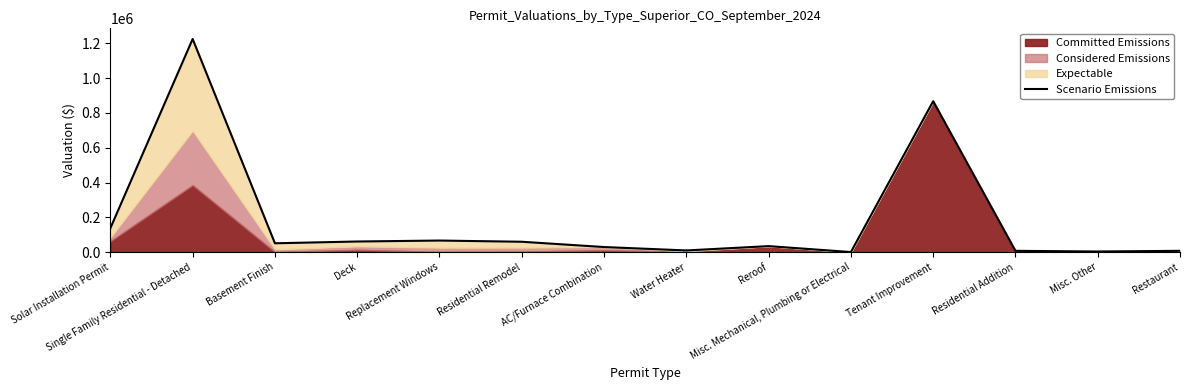

Rank the categories by value from lowest to highest.

Misc. Mechanical, Plumbing or Electrical, Misc. Other, Residential Addition, Restaurant, Water Heater, AC/Furnace Combination, Reroof, Basement Finish, Residential Remodel, Deck, Replacement Windows, Solar Installation Permit, Tenant Improvement, Single Family Residential - Detached